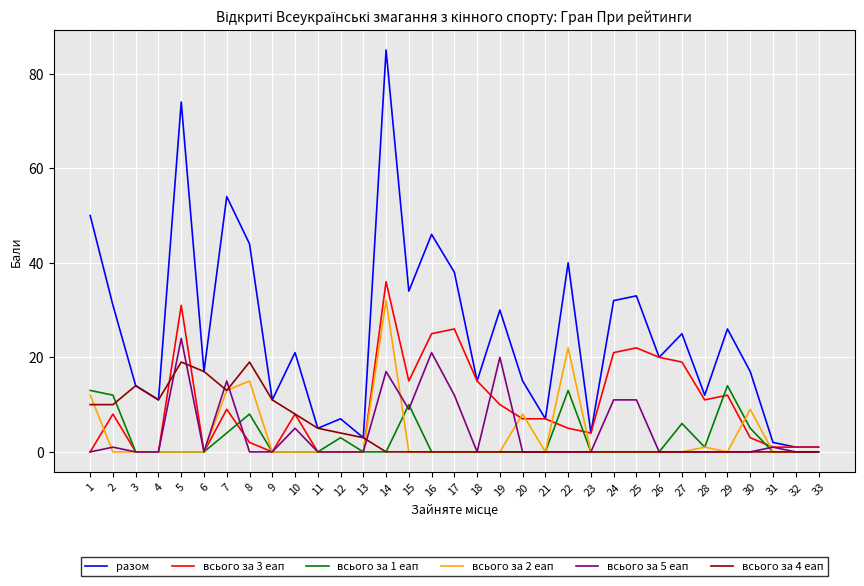

The всього за 1 еап series shows 4 at 17. True or false?

False